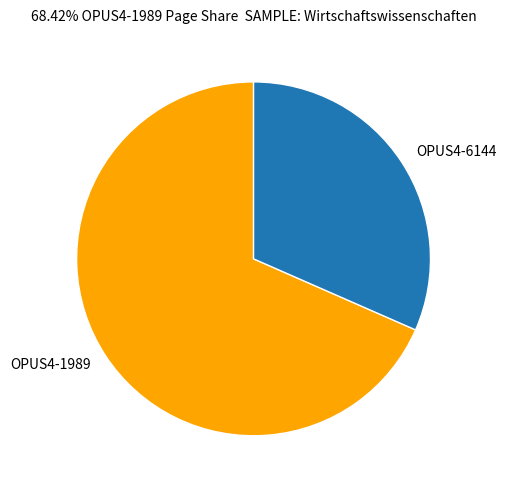

True or false: OPUS4-1989 accounts for 68% of the total.

True